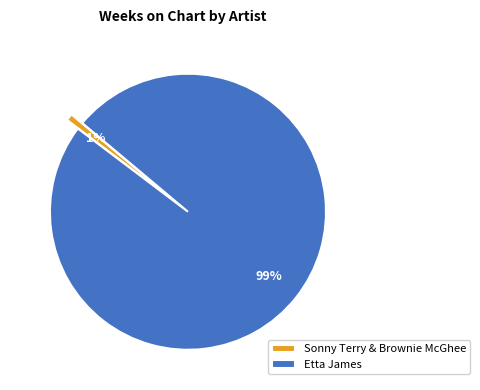

Which category has the smallest portion of the pie?

Sonny Terry & Brownie McGhee